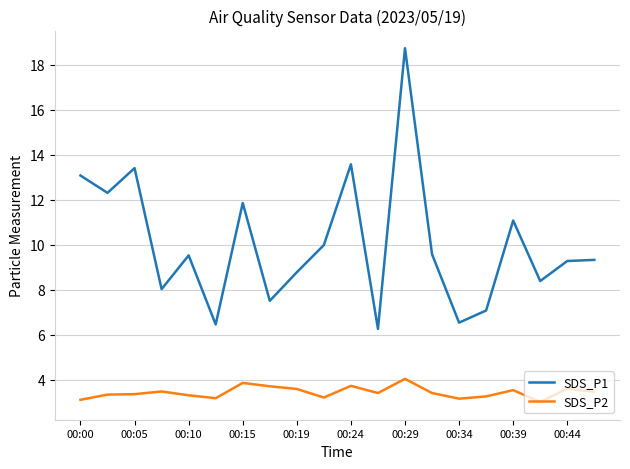

What is the maximum value shown in the chart?

18.7